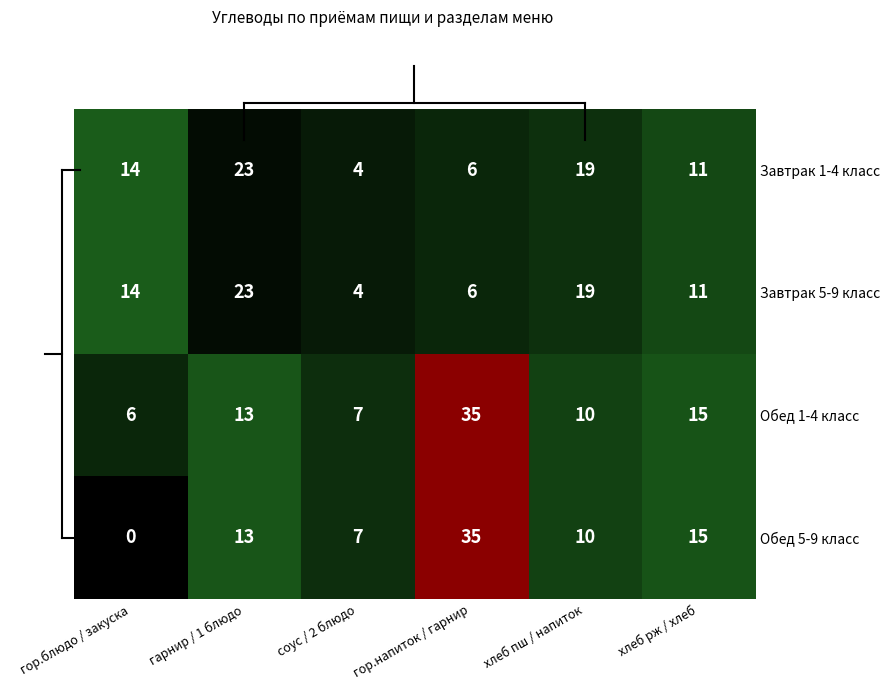

Reading left to right, extract all data points from this chart.

Завтрак 1-4 класс: 14	23	4	6	19	11
Завтрак 5-9 класс: 14	23	4	6	19	11
Обед 1-4 класс: 6	13	7	35	10	15
Обед 5-9 класс: 0	13	7	35	10	15